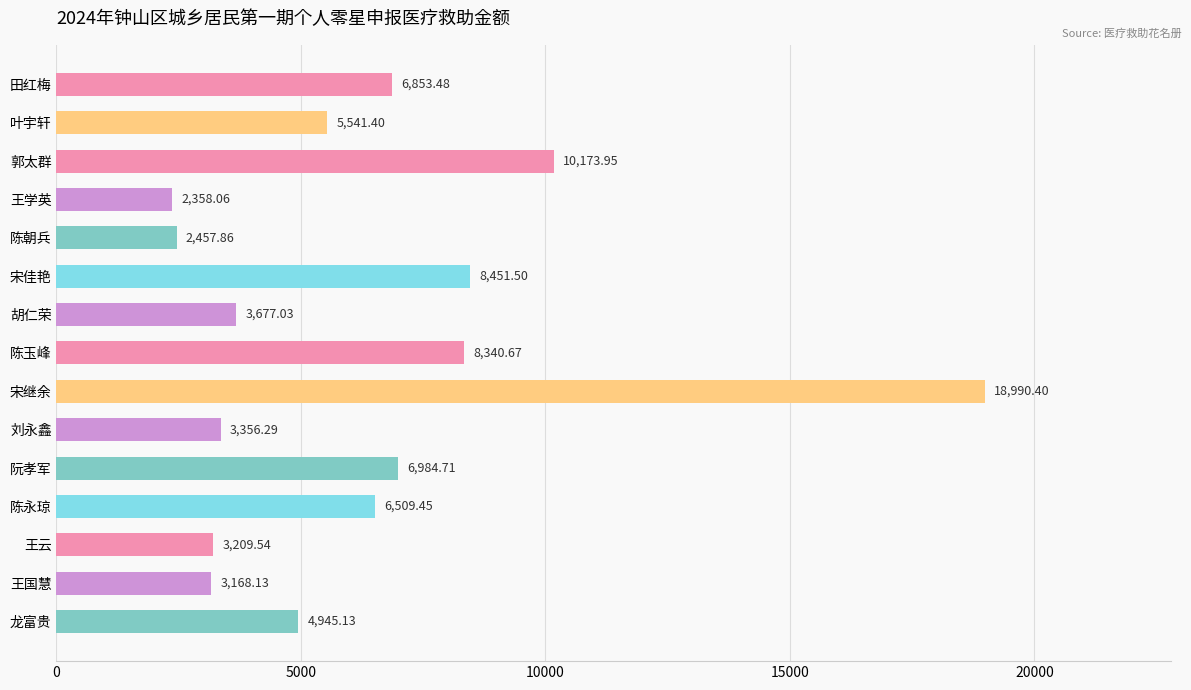

Rank the categories by value from highest to lowest.

宋继余, 郭太群, 宋佳艳, 陈玉峰, 阮孝军, 田红梅, 陈永琼, 叶宇轩, 龙富贵, 胡仁荣, 刘永鑫, 王云, 王国慧, 陈朝兵, 王学英